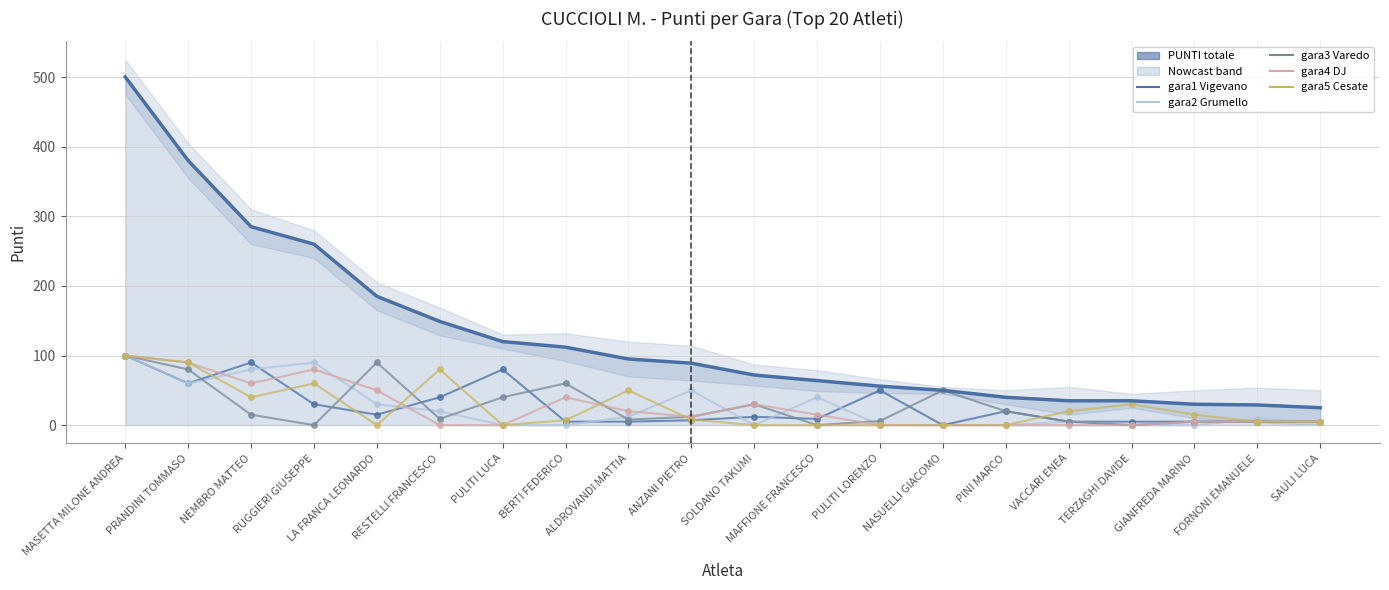

True or false: PUNTI (totale) and gara2 Grumello intersect in this chart.

False